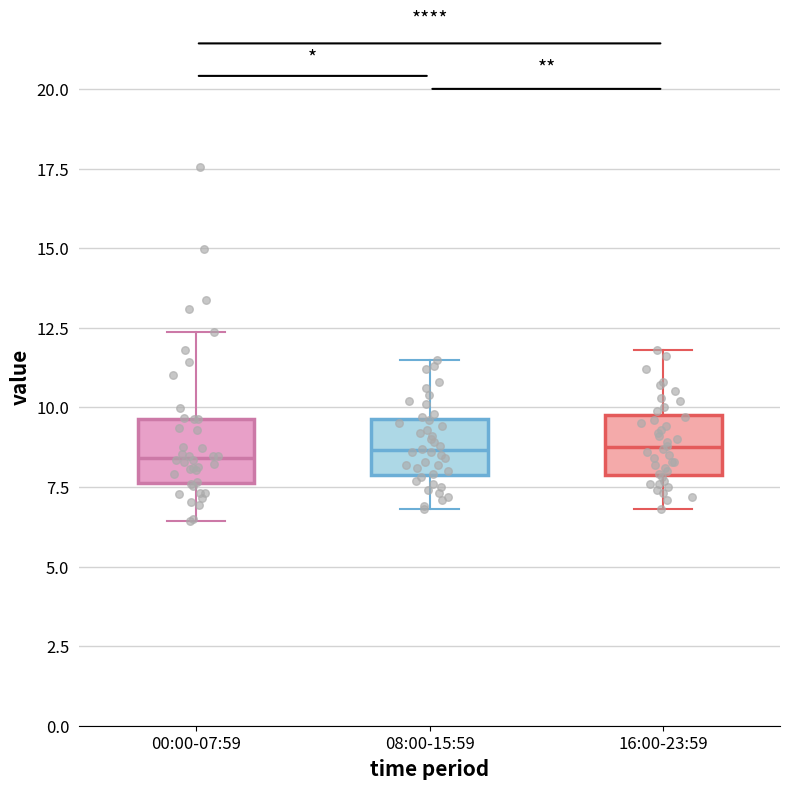

Reading left to right, transcribe this box plot: for each box, give where its median line is, the range the box spans, and where its two whiskers end, as read against the y-axis. The values are not printed on the chart, so give them approximately, as read against the axis.

00:00-07:59: median 8.5, box 7.5 to 9.5, whiskers 6.5 to 12.5
08:00-15:59: median 8.5, box 8.0 to 9.5, whiskers 7.0 to 11.5
16:00-23:59: median 9.0, box 8.0 to 10.0, whiskers 7.0 to 12.0